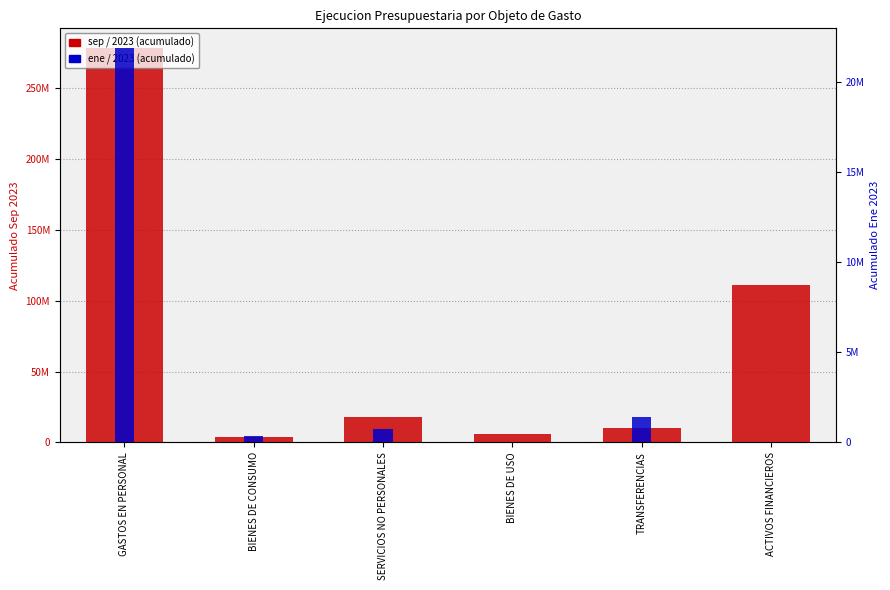

Reading right to left, extract all data points from this chart.

sep / 2023: 110925782.5	10514904.7	5878351.8	17800166.0	3591201.3	278501721.4
ene / 2023: 0.0	1395490.0	0.0	734585.0	334667.2	21859359.9